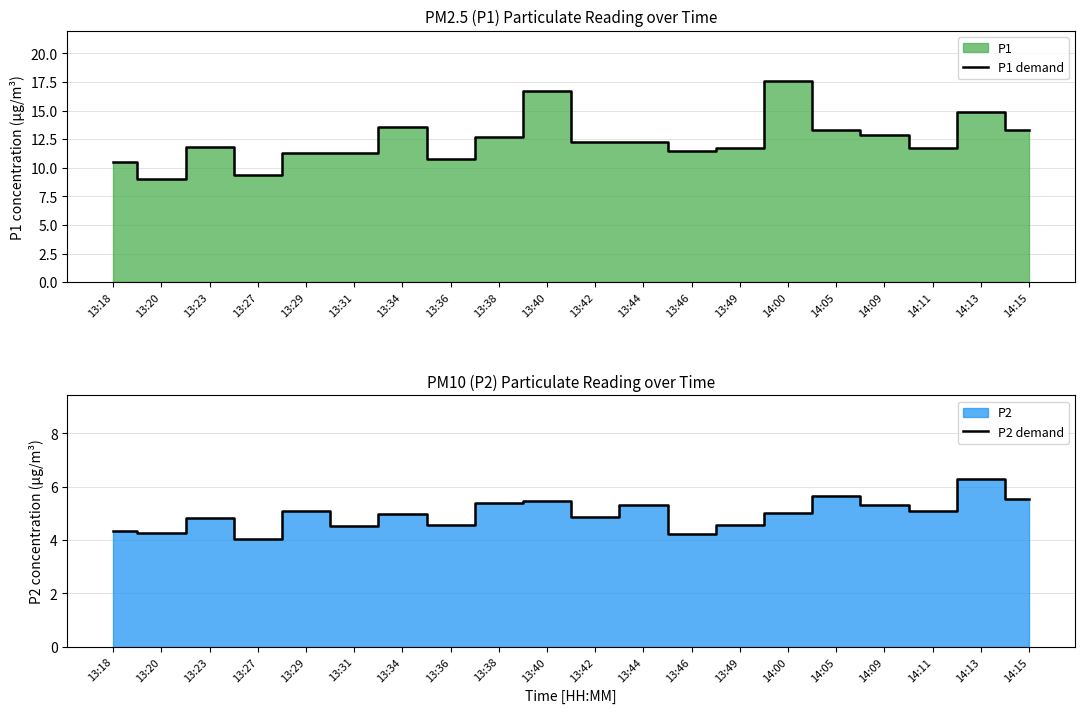

What is the spread (max minus min) of values at 13:40?

11.2